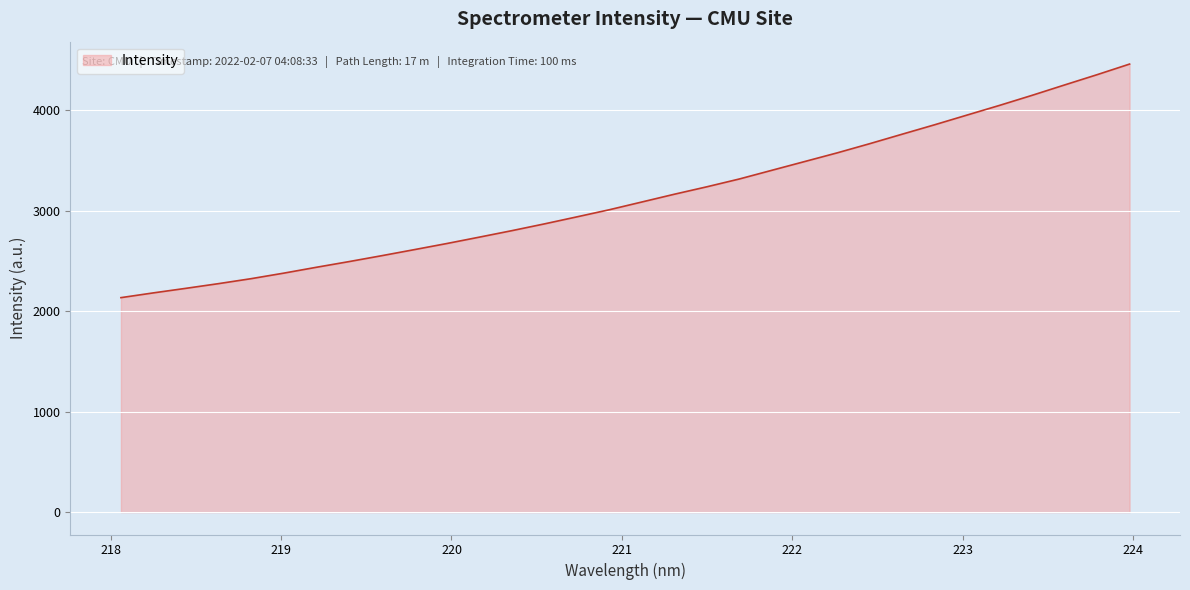

What is the smallest value displayed?

2133.4